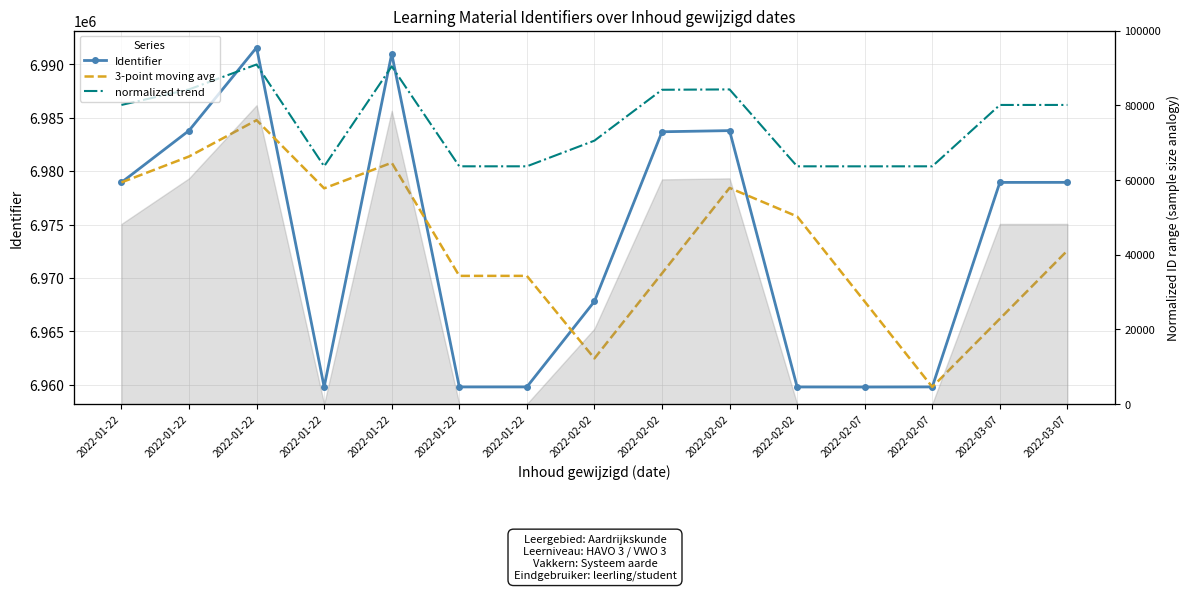

What is the difference between the 3-point moving avg values at 2022-02-02 and 2022-02-02?

15979.7